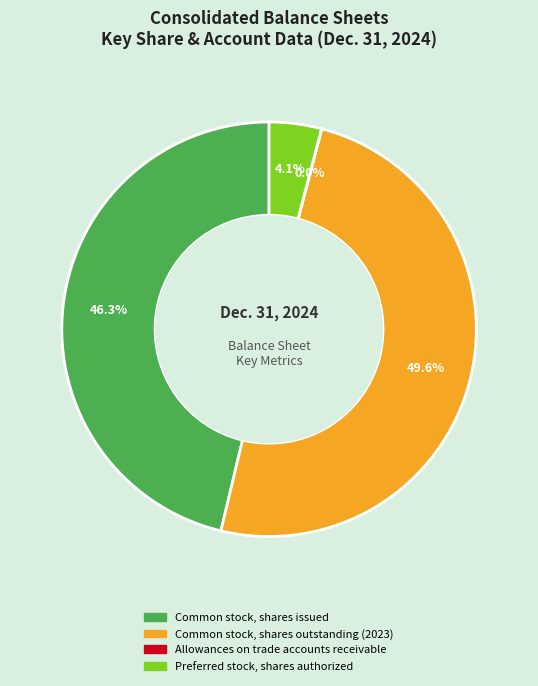

Which slice is the largest?

Common stock, shares outstanding (2023)